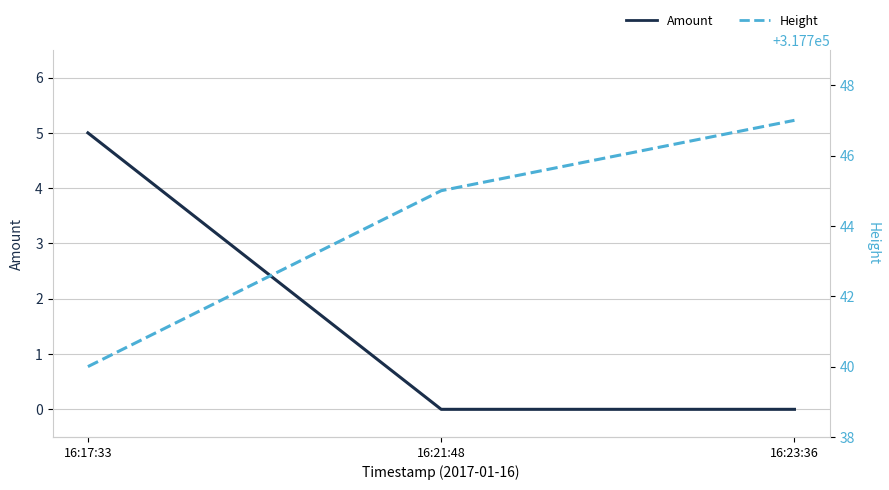

What position from the right is 16:21:48?

2